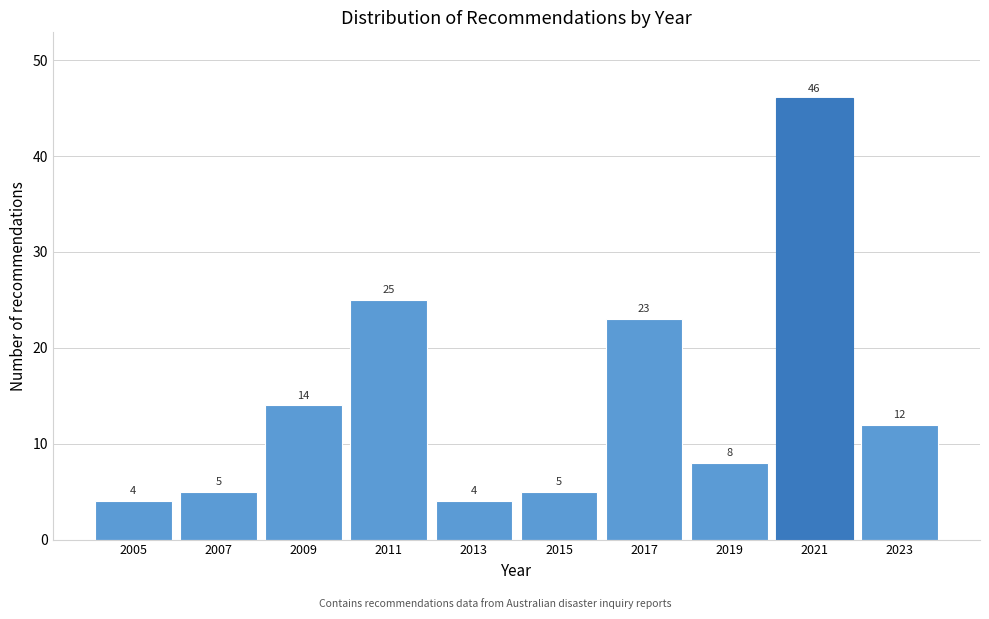

Reading left to right, list all the values displayed in this chart.

2005=4	2007=5	2009=14	2011=25	2013=4	2015=5	2017=23	2019=8	2021=46	2023=12